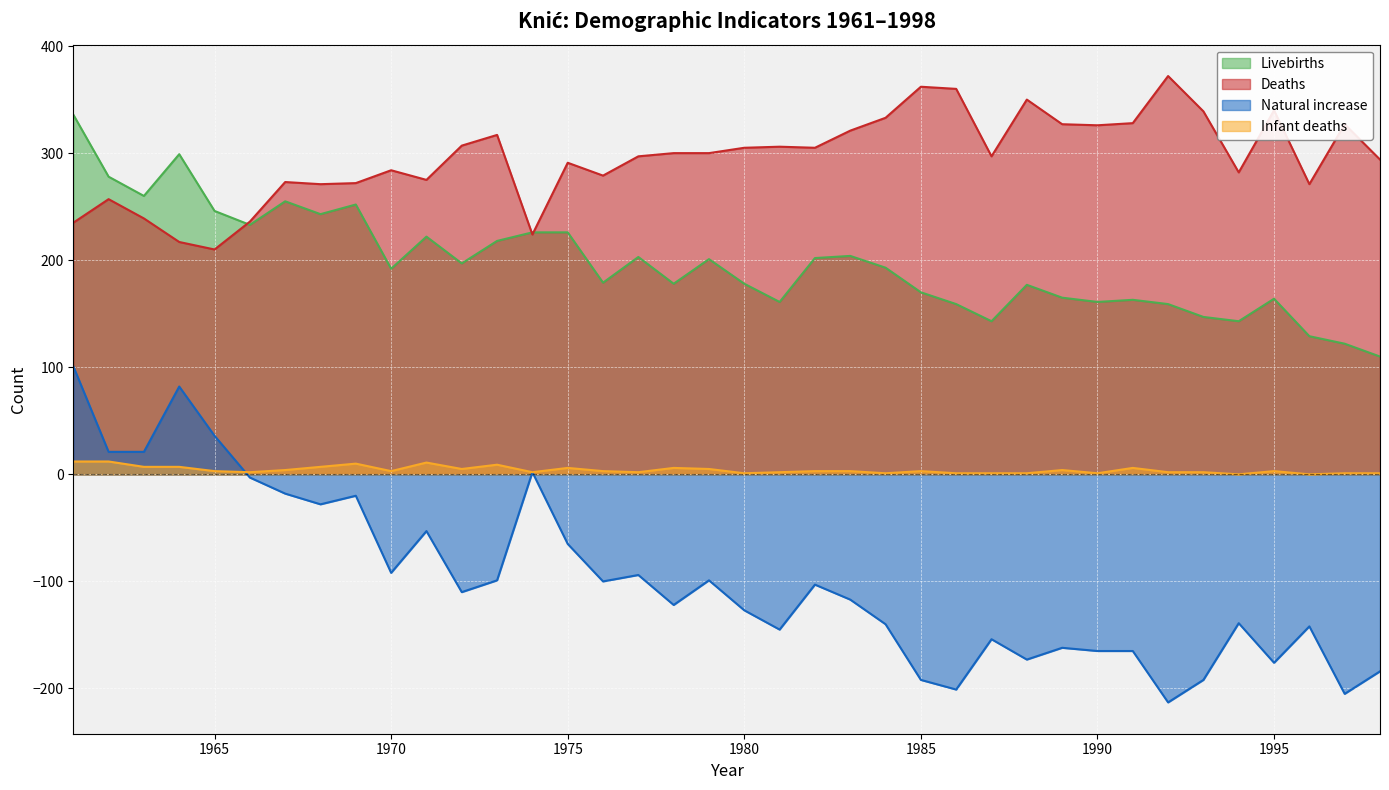

At which category does Deaths reach its first local peak?

1962